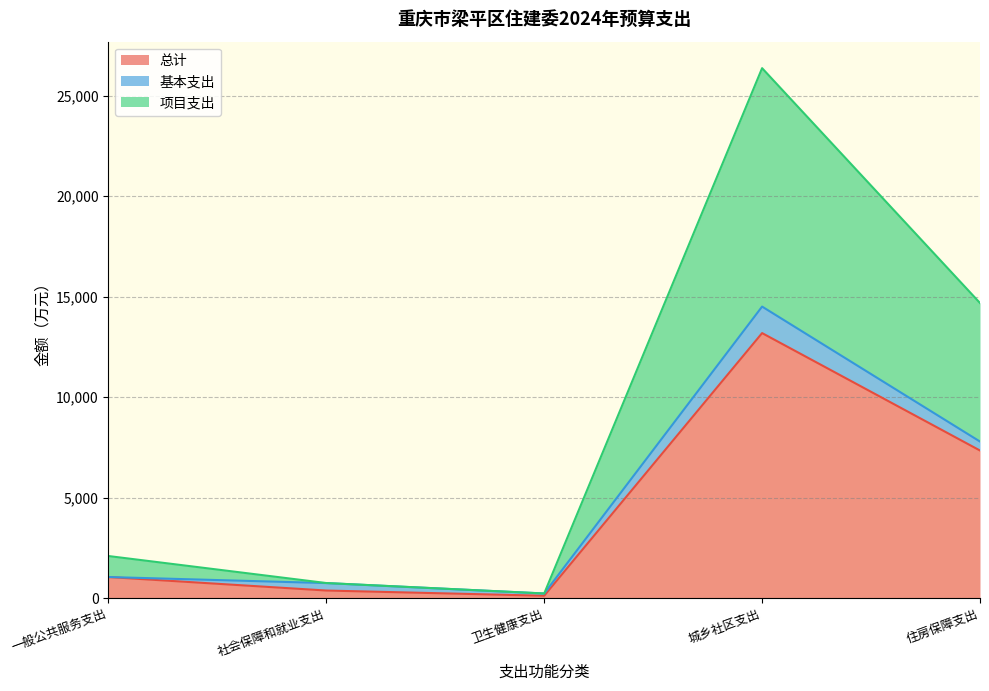

The 总计 series shows 372.8 at 社会保障和就业支出. True or false?

True